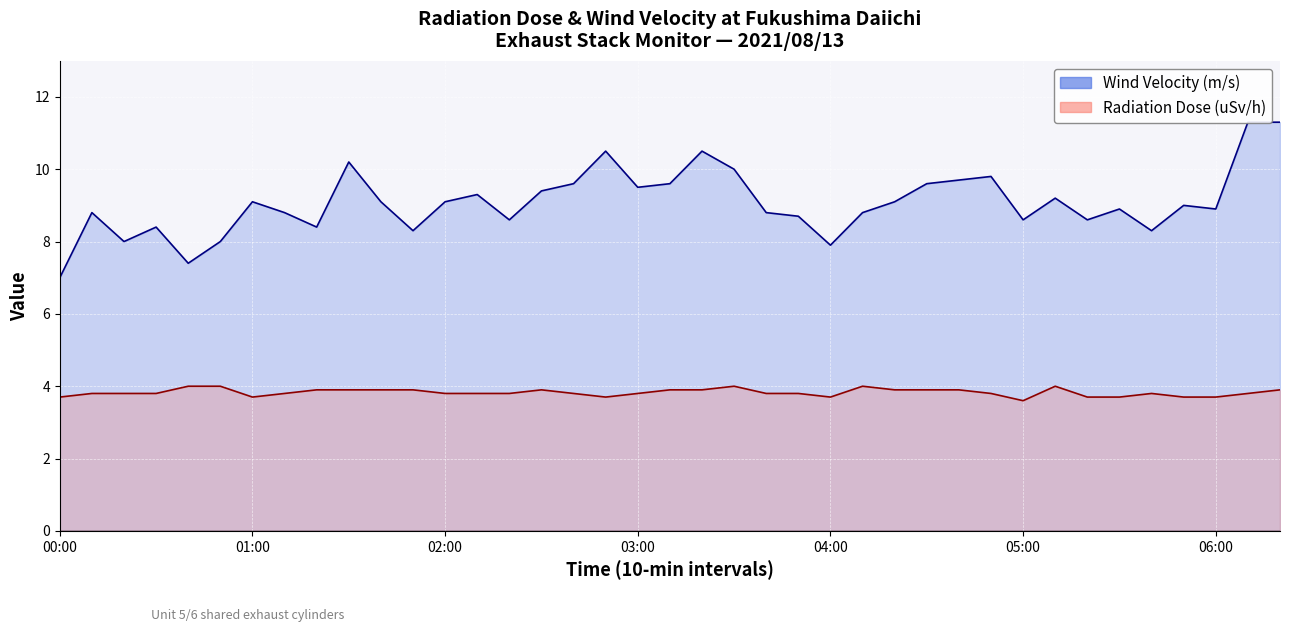

At how many categories does at least one series exceed 7?

38